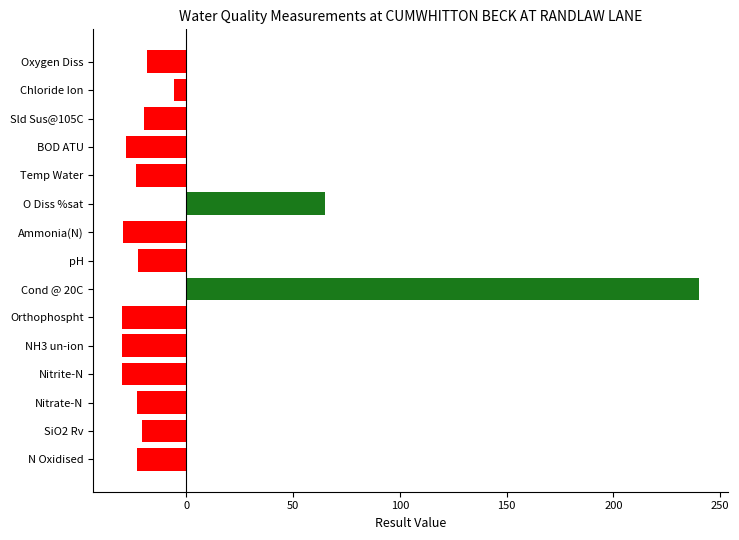

The value at Nitrite-N is -8.9. True or false?

False